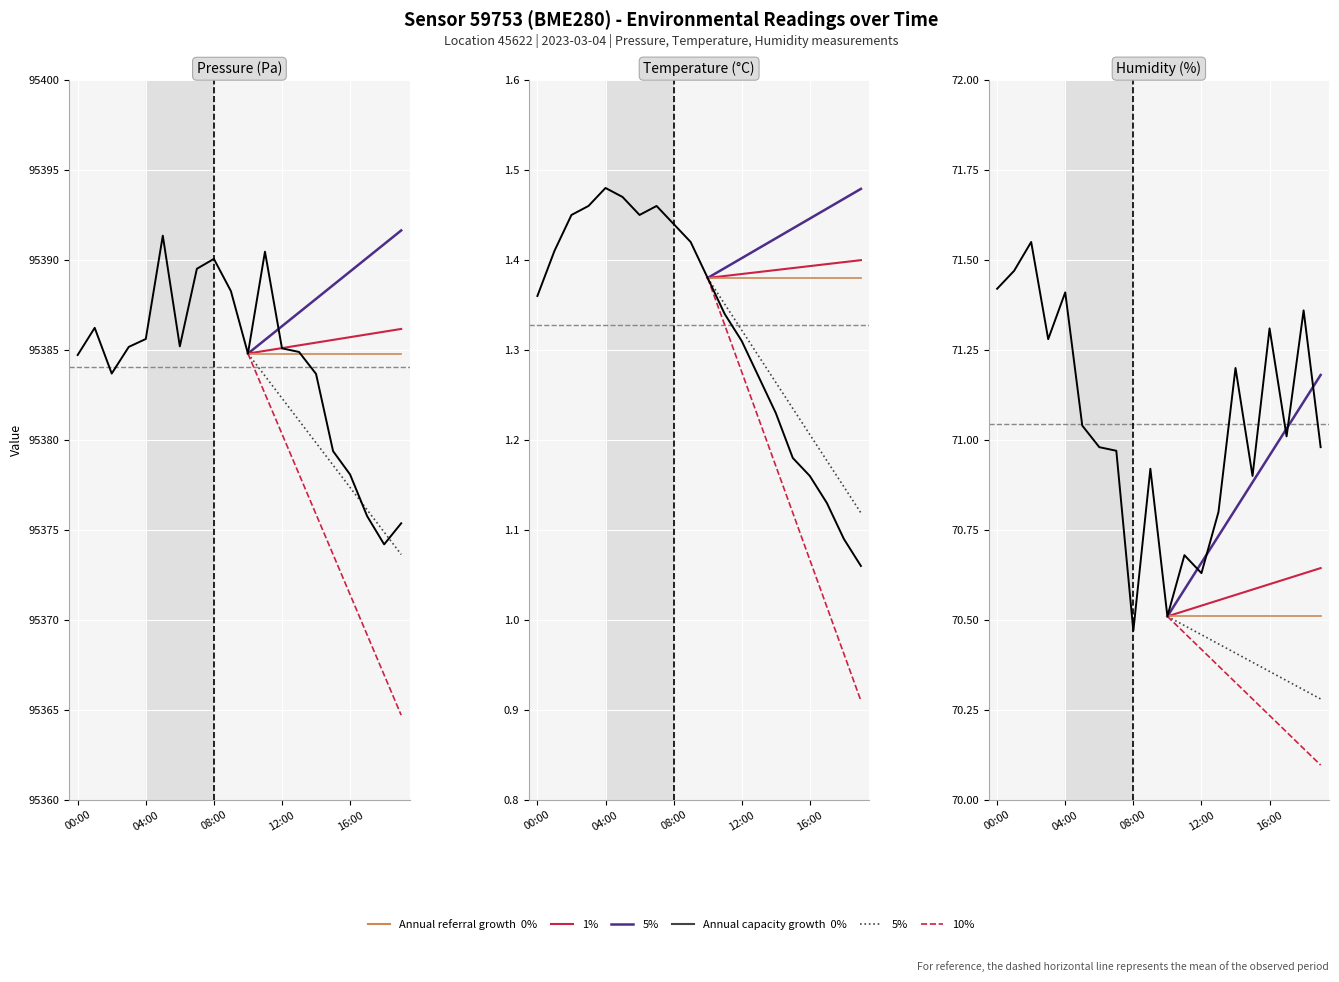

What is the maximum value shown in the chart?

95391.4